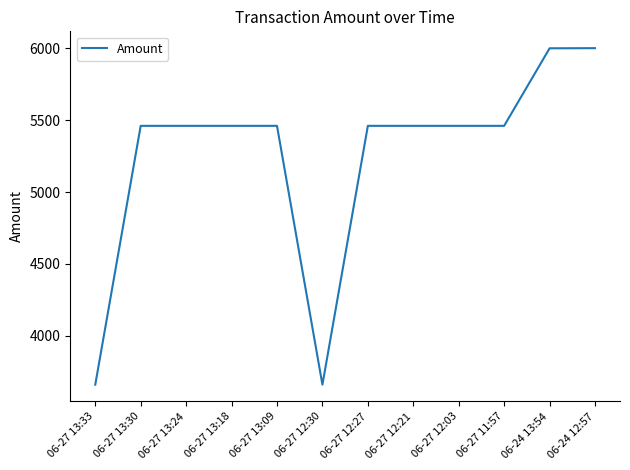

What is the smallest value displayed?

3662.0